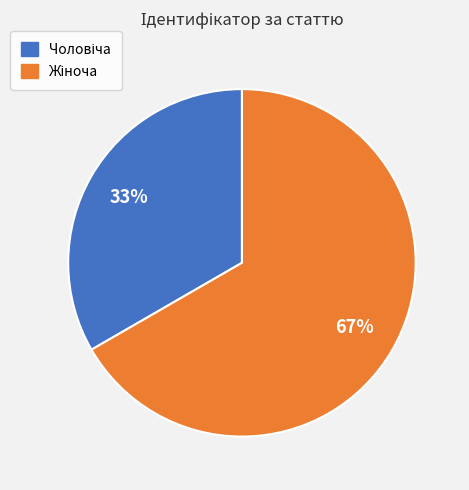

To the nearest percent, what is the average slice percentage?

50%